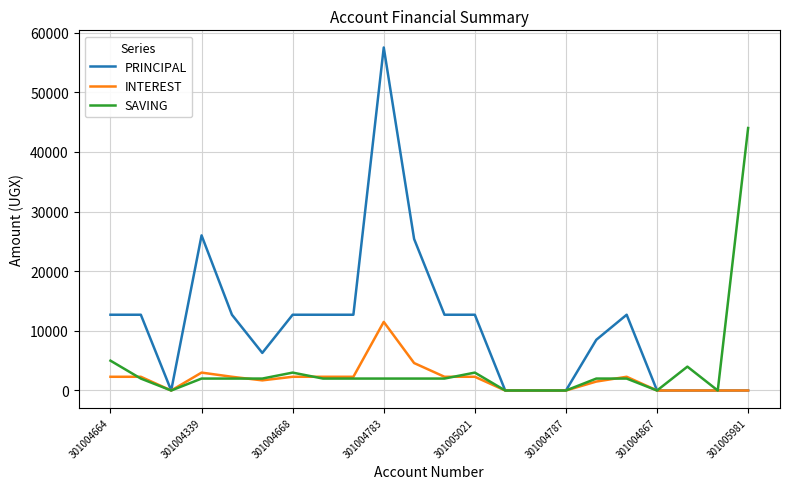

Which series has the largest range (max minus min)?

PRINCIPAL